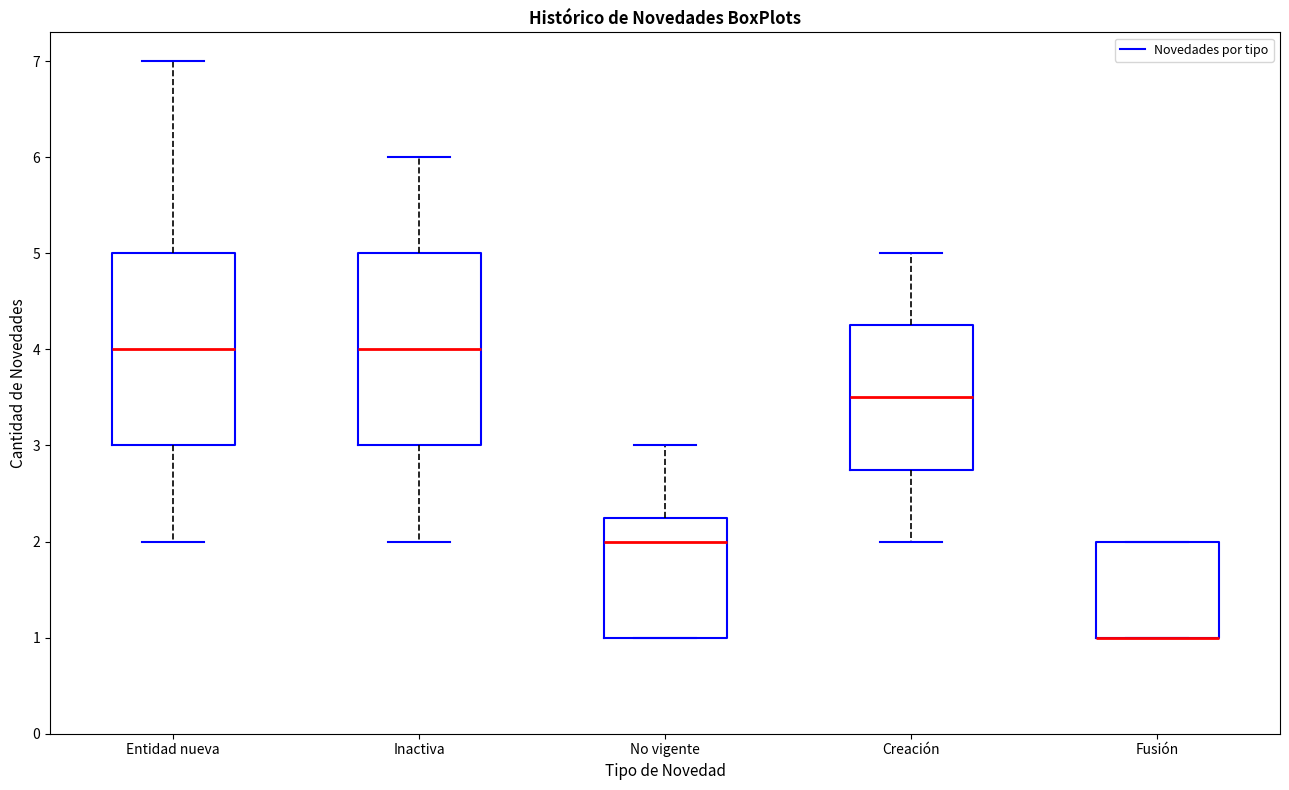

Reading left to right, transcribe this box plot: for each box, give where its median line is, the range the box spans, and where its two whiskers end, as read against the y-axis. The values are not printed on the chart, so give them approximately, as read against the axis.

Entidad nueva: median 4.0, box 3.0 to 5.0, whiskers 2.0 to 7.0
Inactiva: median 4.0, box 3.0 to 5.0, whiskers 2.0 to 6.0
No vigente: median 2.0, box 1.0 to 2.3, whiskers 1.0 to 3.0
Creación: median 3.5, box 2.8 to 4.3, whiskers 2.0 to 5.0
Fusión: median 1.0 (drawn on the box's lower edge), box 1.0 to 2.0, whiskers 1.0 to 2.0